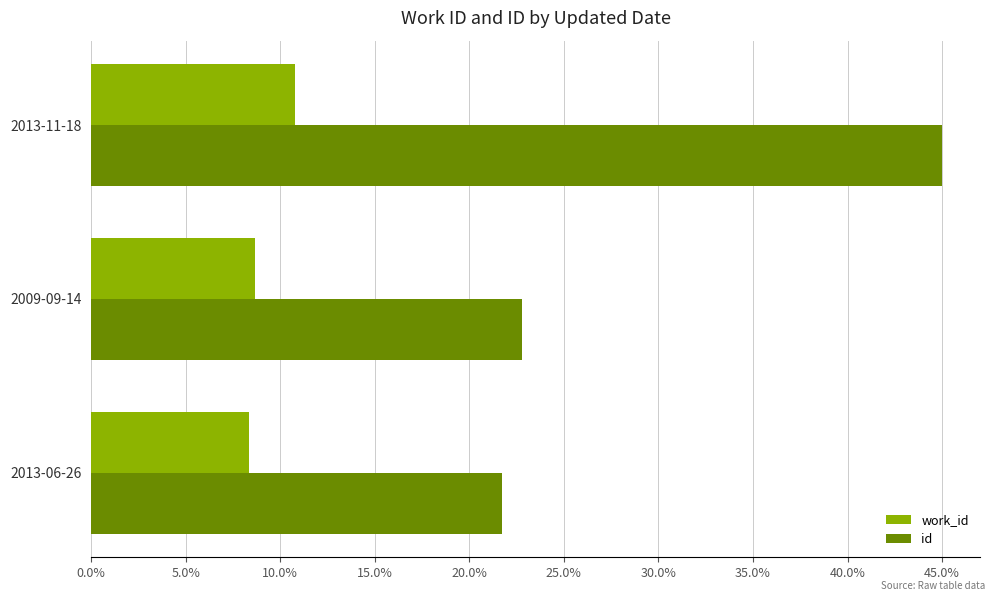

At which label does id reach its minimum?

2013-06-26